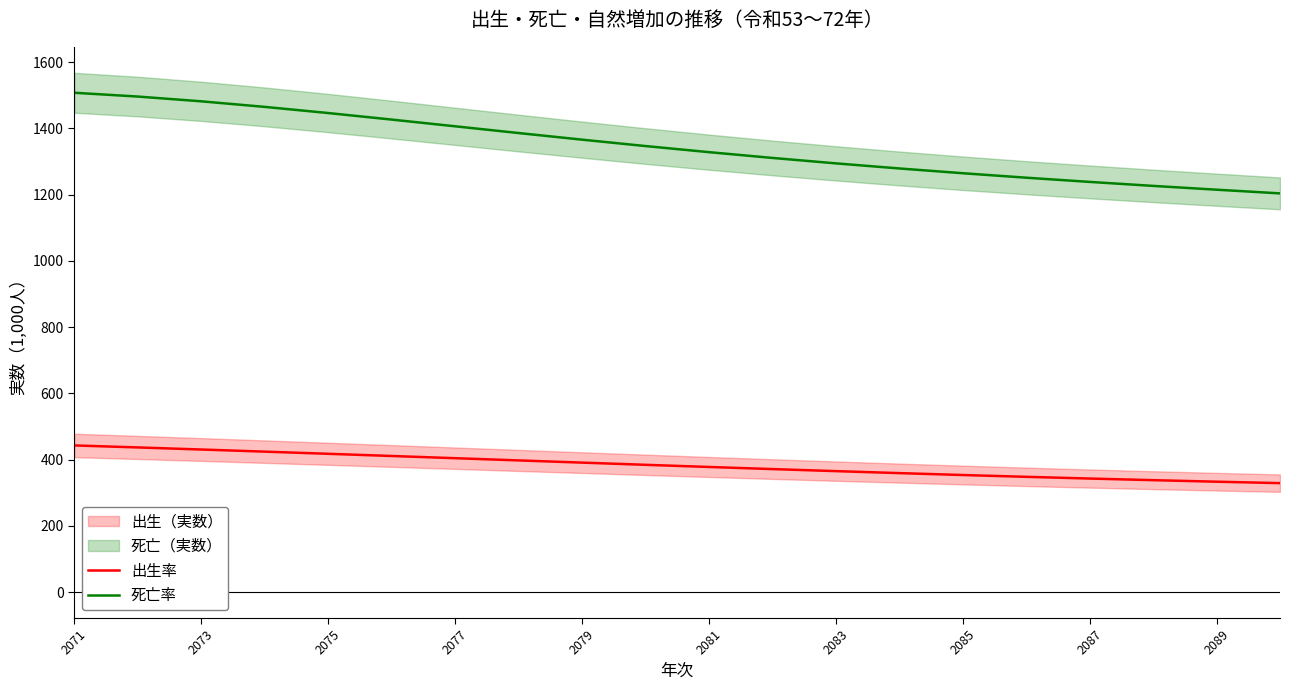

What is the difference between the maximum and minimum values in the 死亡率 series?

303.8